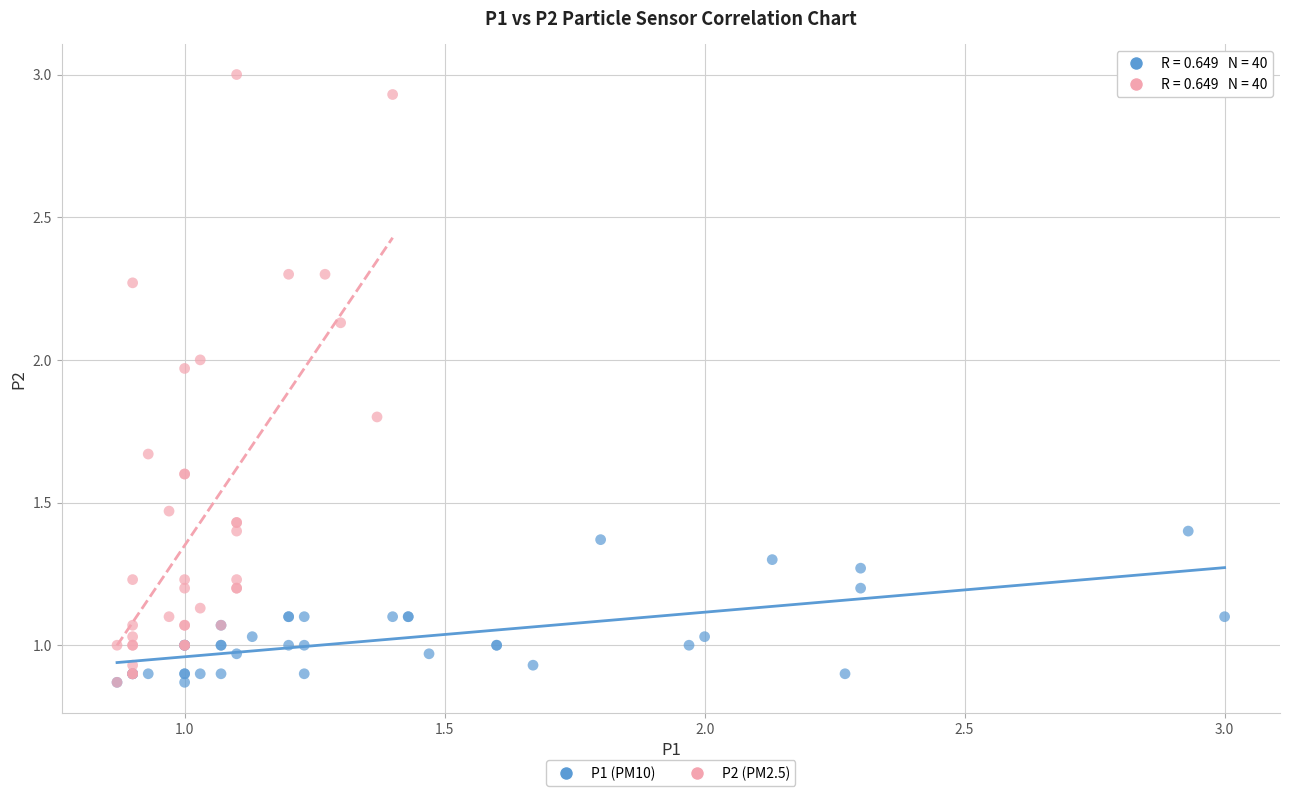

Which series has the widest spread of Y values?

P2 (PM2.5)